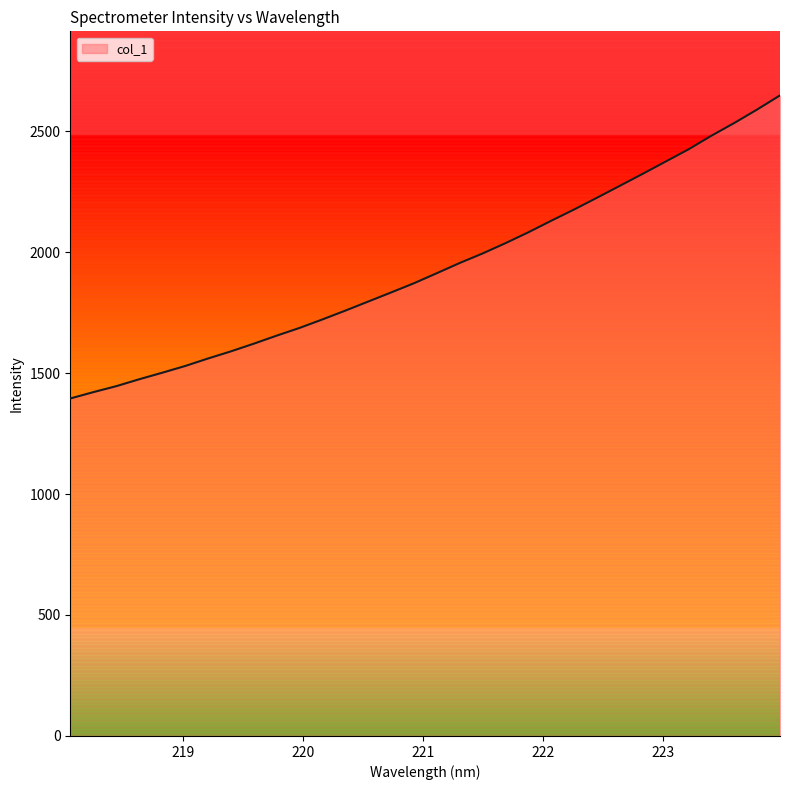

What is the difference between the maximum and minimum values?

1252.6